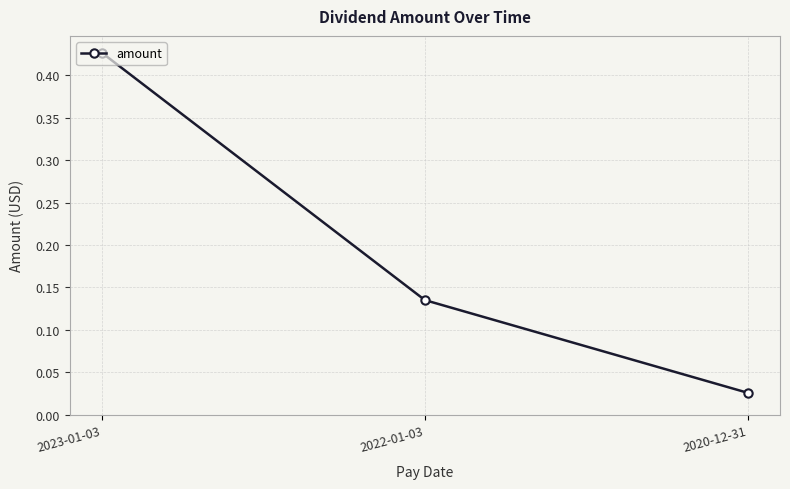

How many categories are shown in the chart?

3